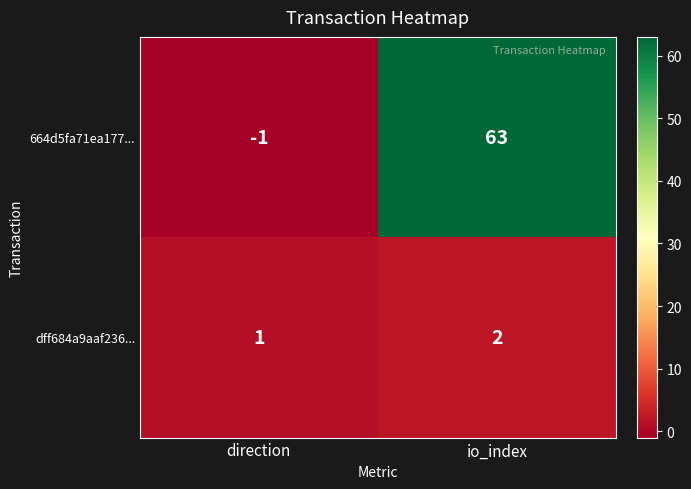

List the series in order of their peak value, highest first.

664d5fa71ea177..., dff684a9aaf236...